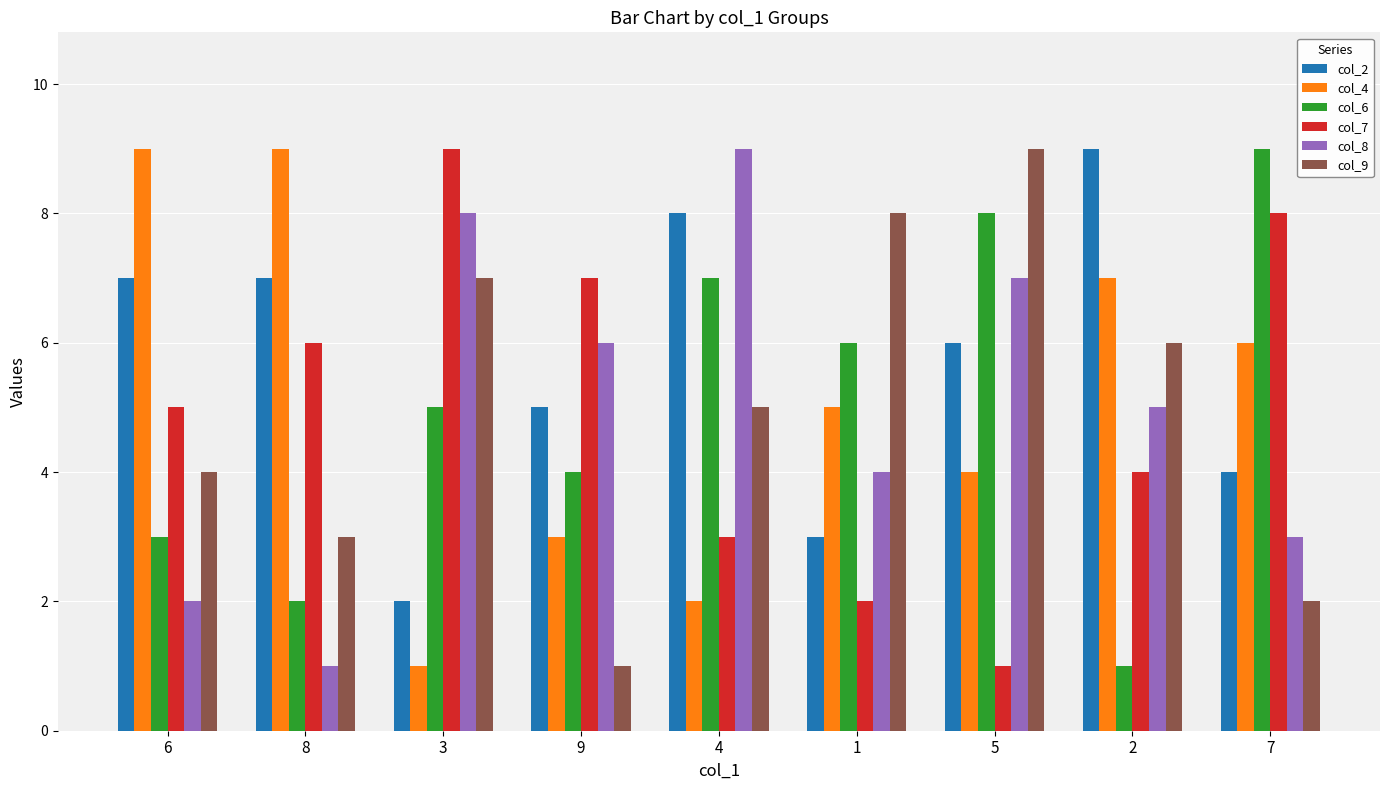

What position from the right is 2?

2